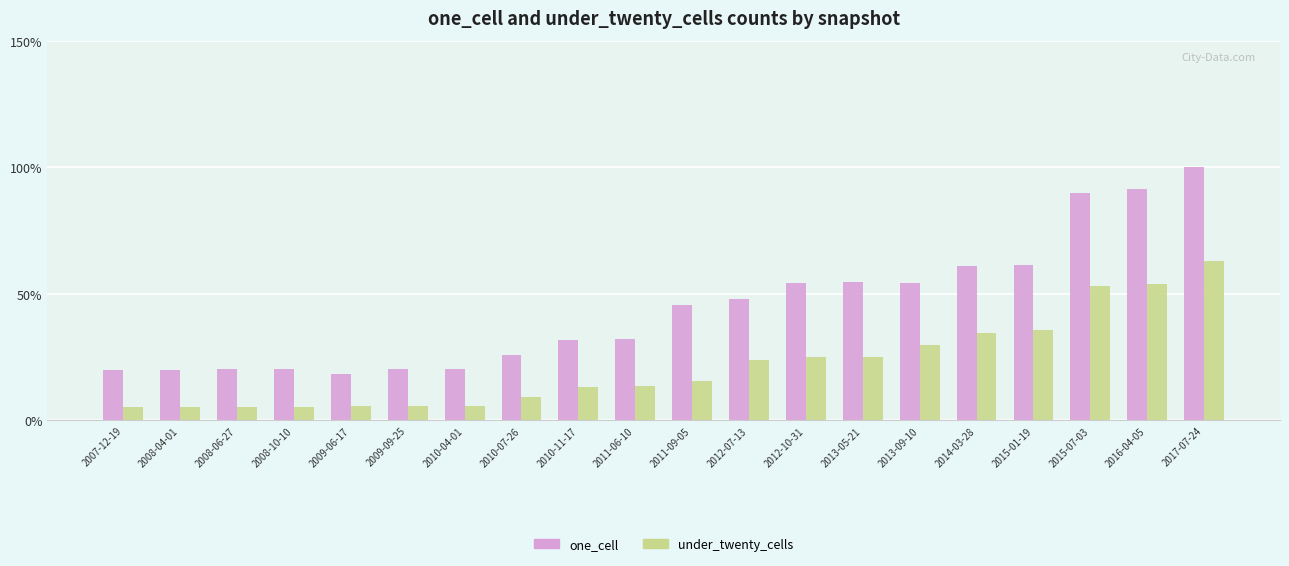

What is the total value across all series at 2016-04-05?

145.5